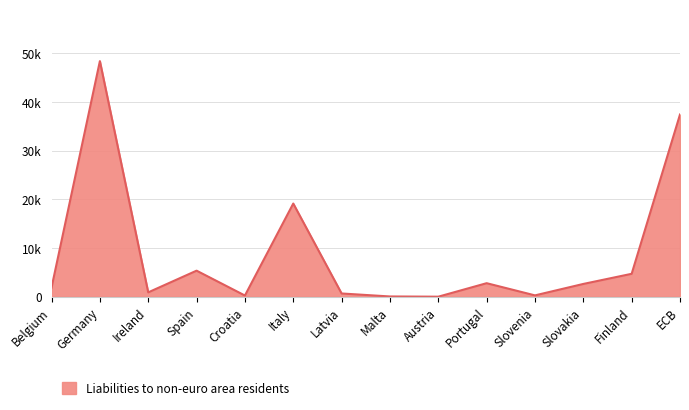

What is the average value?

8879